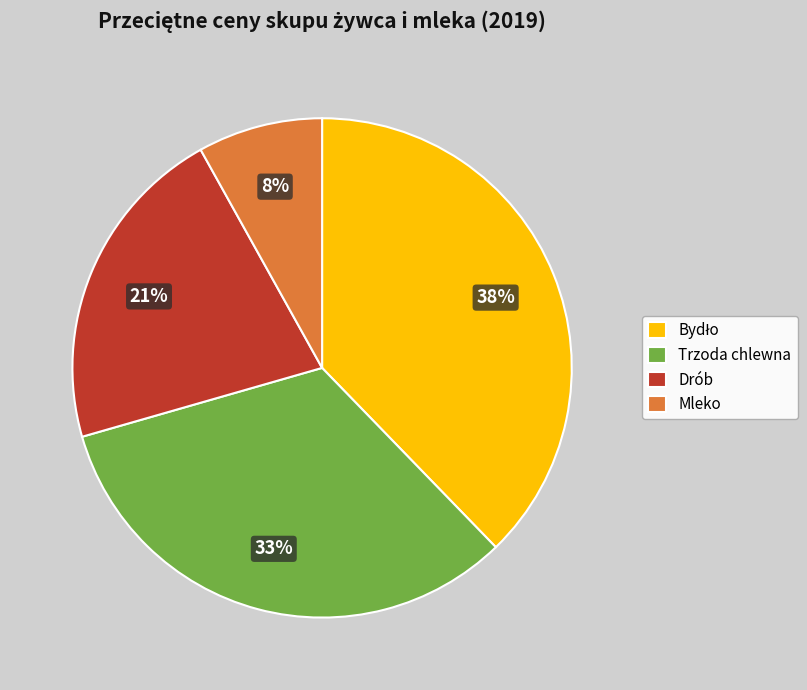

What is the smallest slice in the pie chart?

Mleko